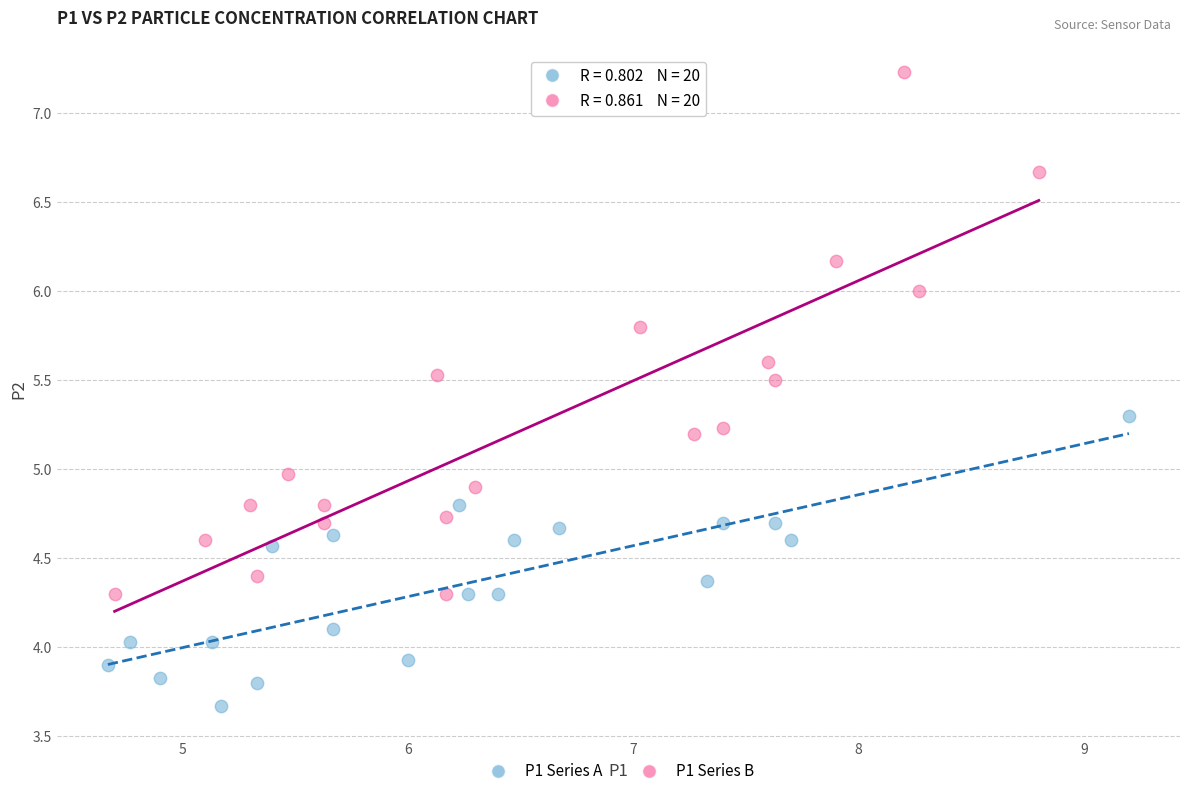

Which series has the widest spread of Y values?

P1 Series B